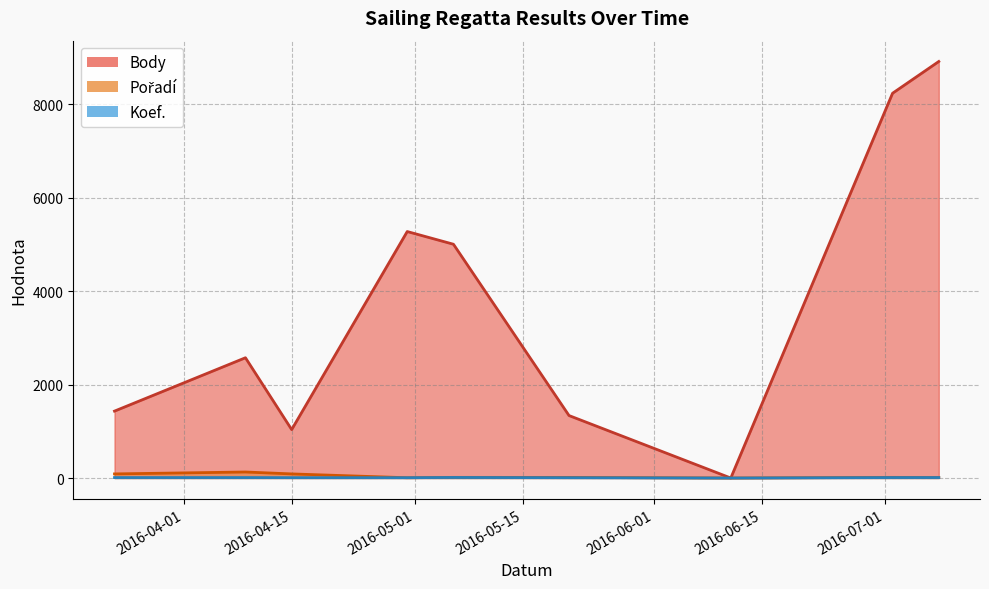

Rank the series by their maximum value, from lowest to highest.

Koef., Pořadí, Body